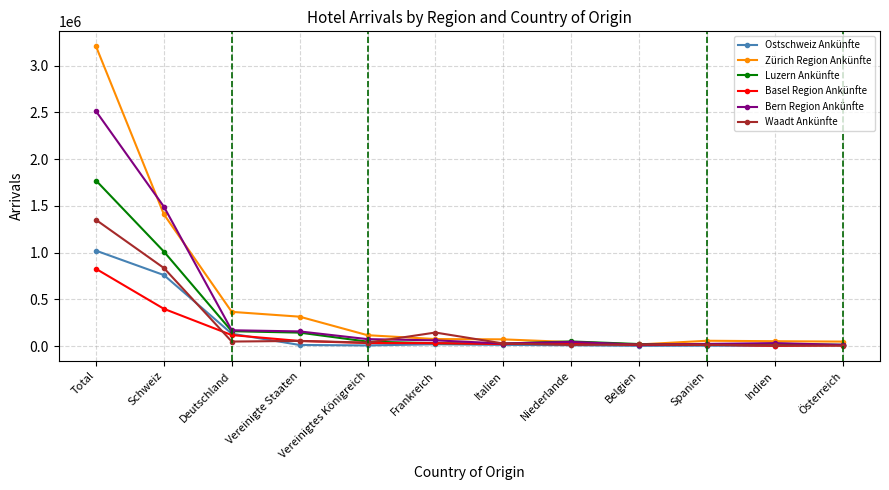

What is the label of the 3rd point from the left?

Deutschland